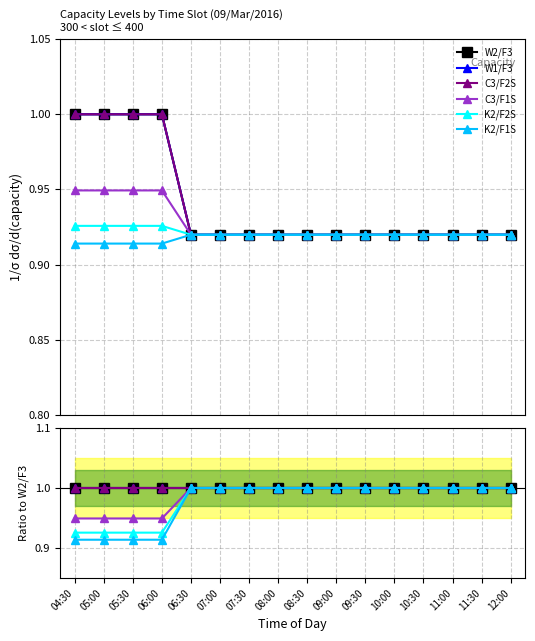

What is the average value of the C3/F2S series?

1.0